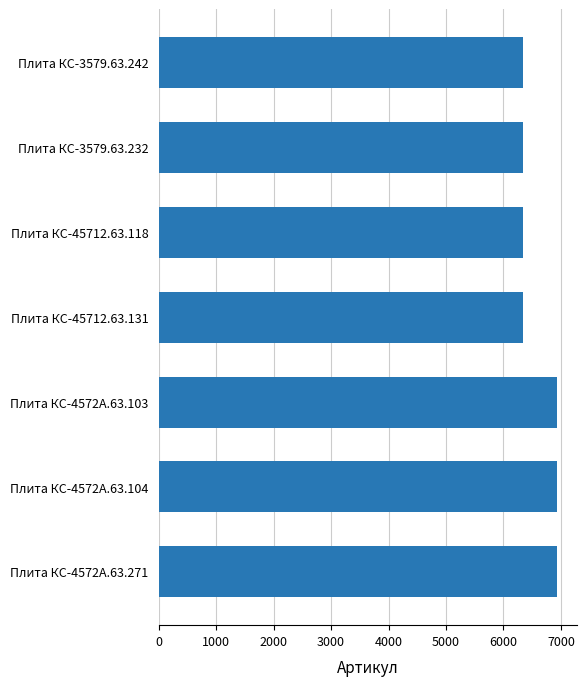

Is it true that the value at Плита КС-4572А.63.103 is 6926?

True